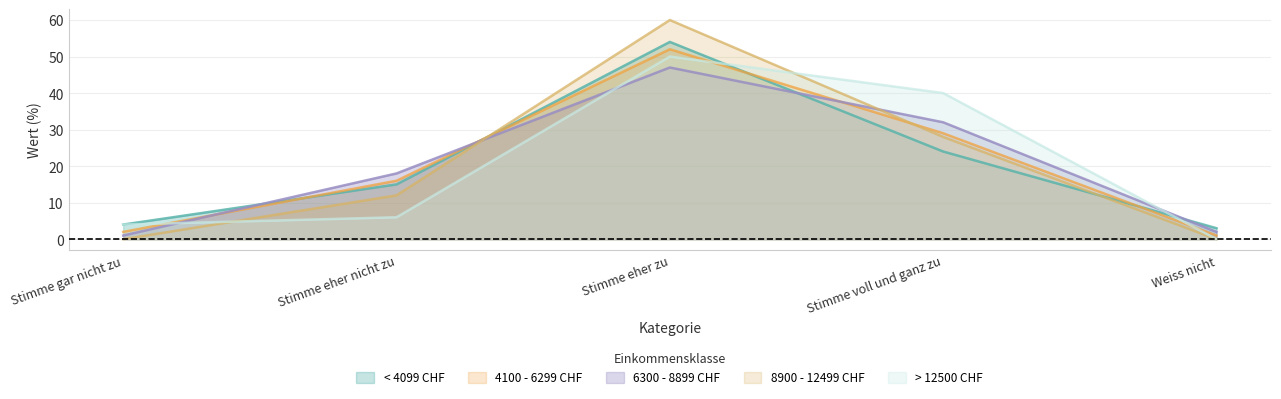

What is the value of the > 12500 CHF point at the 2nd from the left?

6